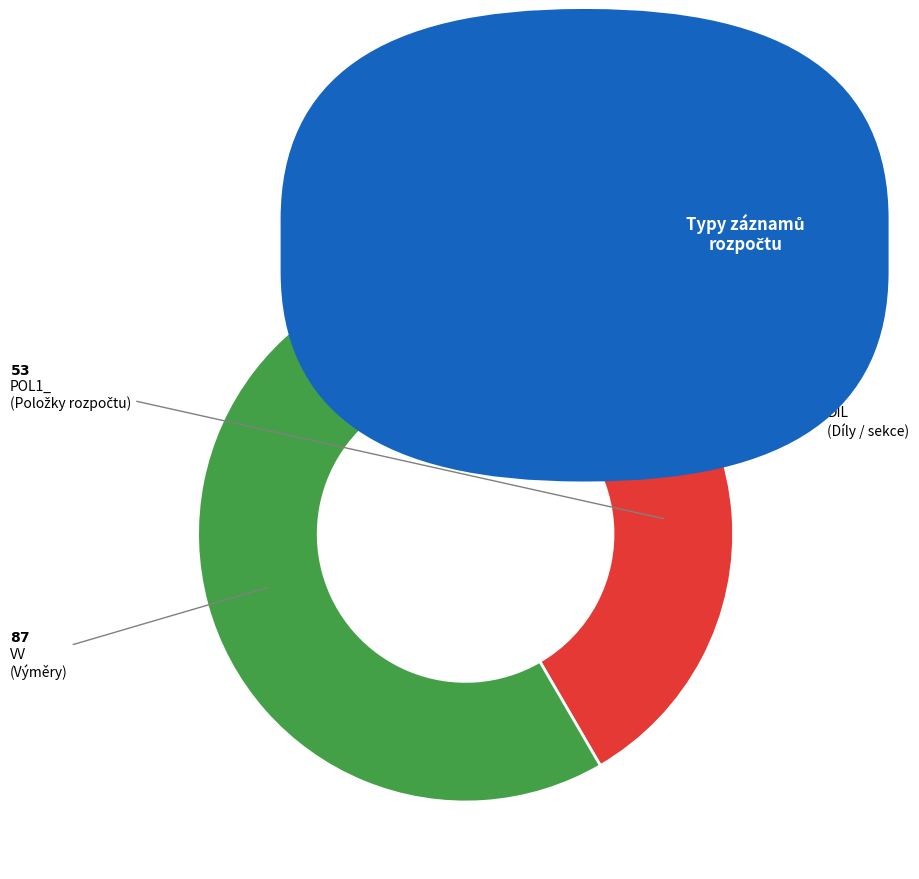

Which has a higher value, VV or POL1_?

VV